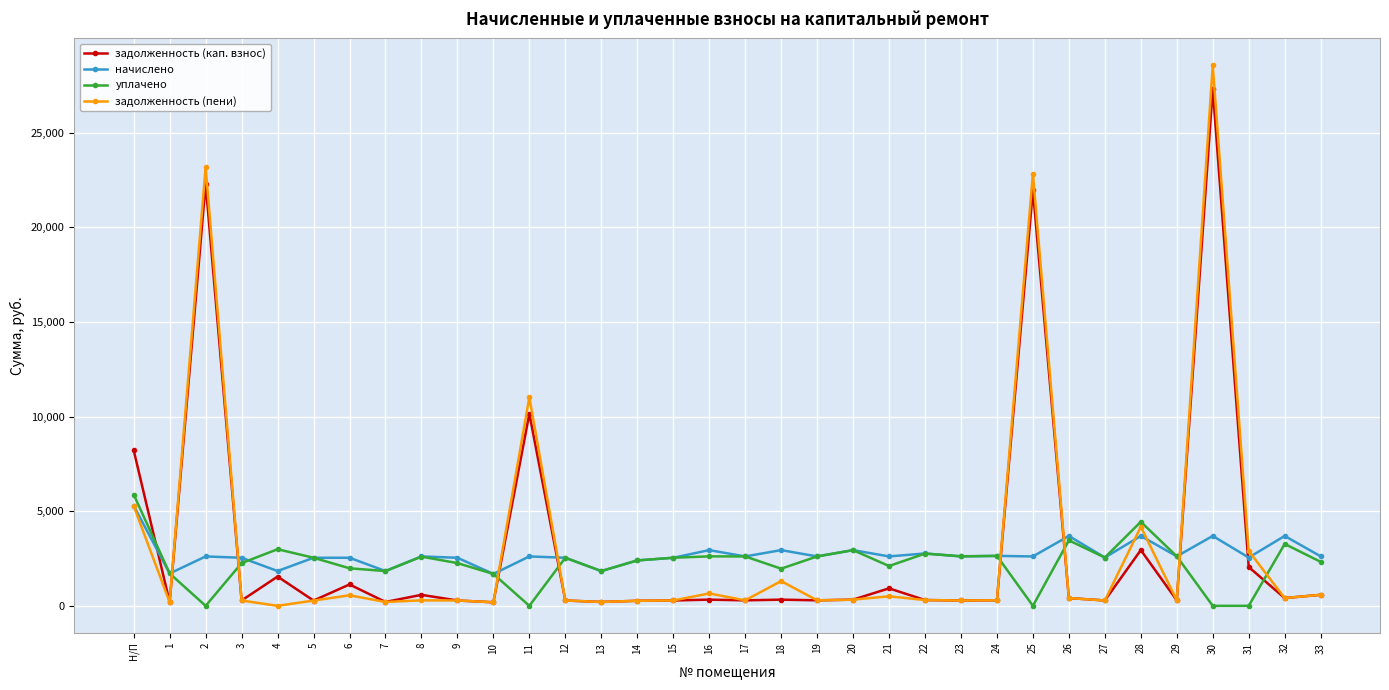

Is the value of уплачено at 3 greater than the value of начислено at 16?

No